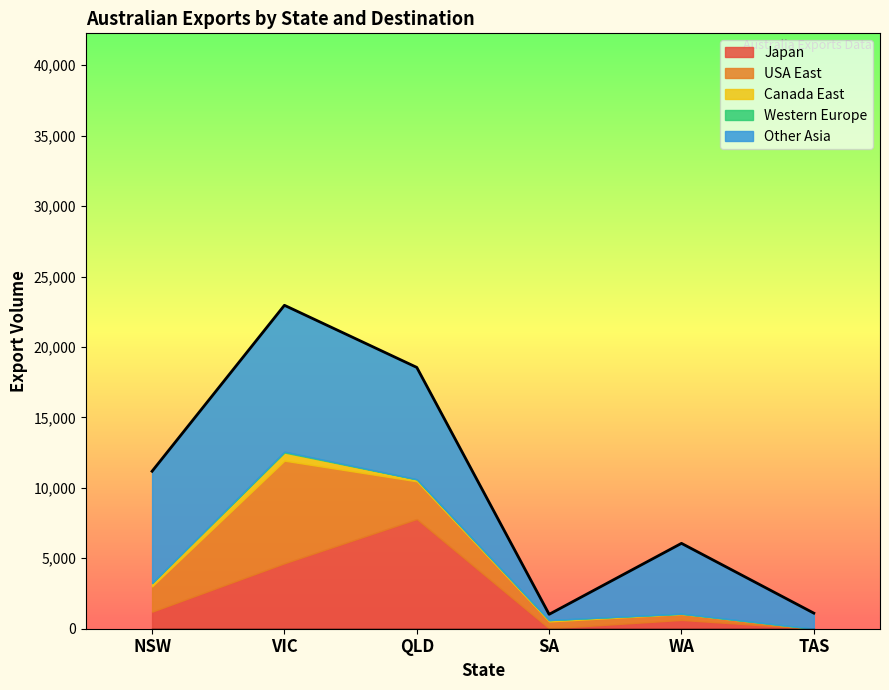

What is the total value across all series at QLD?

18550